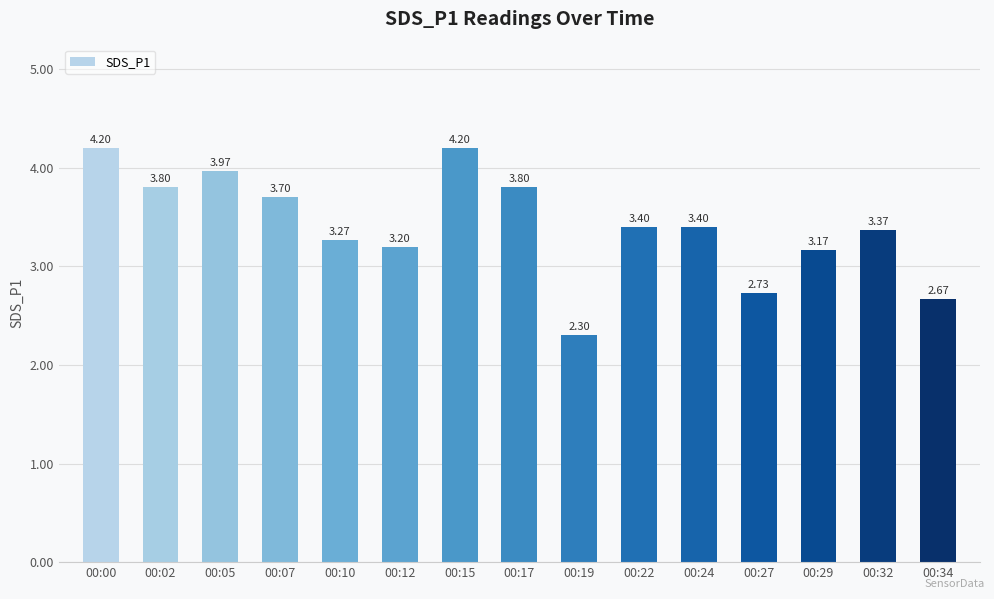

What is the difference between the values at 00:05 and 00:27?

1.2